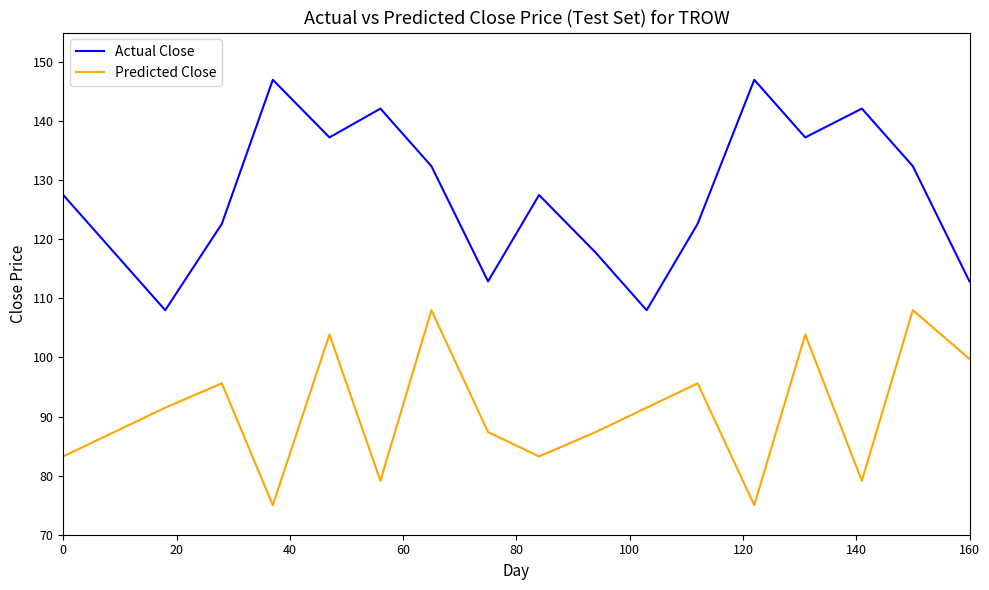

Which series has the largest total across all categories?

Actual Close